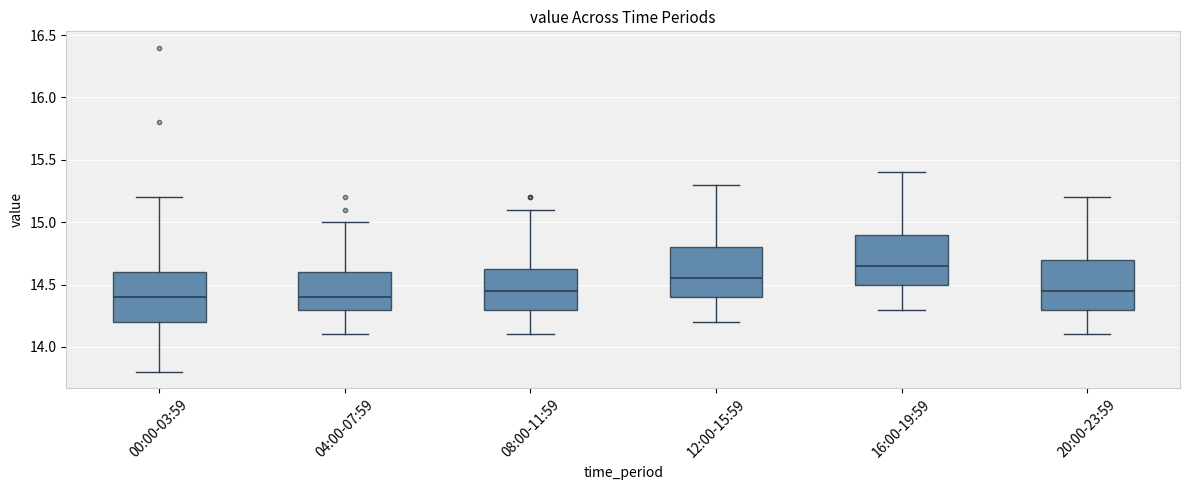

Reading left to right, read every box against the y-axis: the position of its median line, the range the box covers, and the ends of its whiskers. The values are not printed on the chart, so give them approximately, as read against the axis.

00:00-03:59: median 14.40, box 14.20 to 14.60, whiskers 13.80 to 15.20
04:00-07:59: median 14.40, box 14.30 to 14.60, whiskers 14.10 to 15.00
08:00-11:59: median 14.45, box 14.30 to 14.65, whiskers 14.10 to 15.10
12:00-15:59: median 14.55, box 14.40 to 14.80, whiskers 14.20 to 15.30
16:00-19:59: median 14.65, box 14.50 to 14.90, whiskers 14.30 to 15.40
20:00-23:59: median 14.45, box 14.30 to 14.70, whiskers 14.10 to 15.20